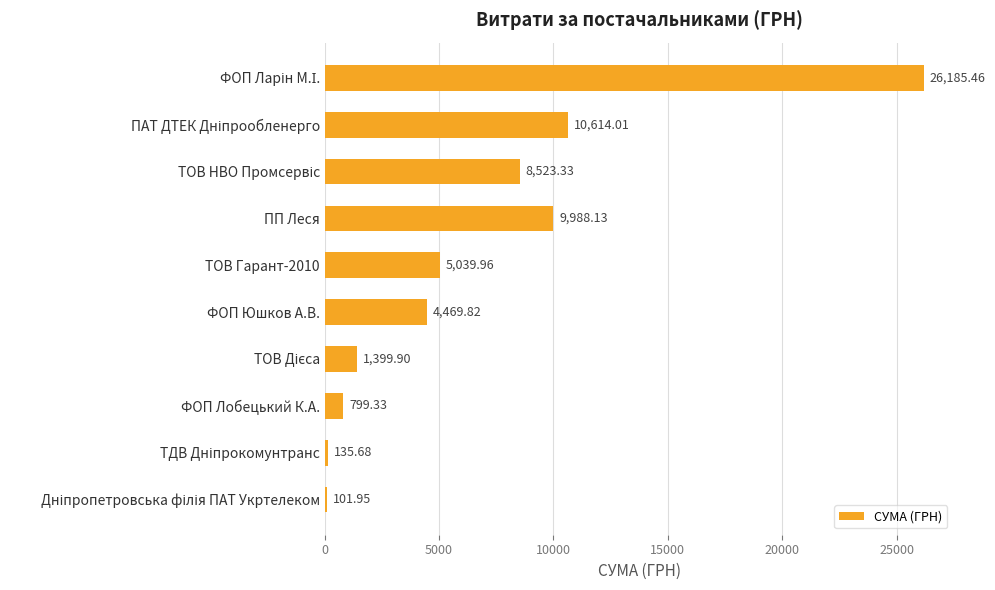

What is the sum of all values?

67257.6